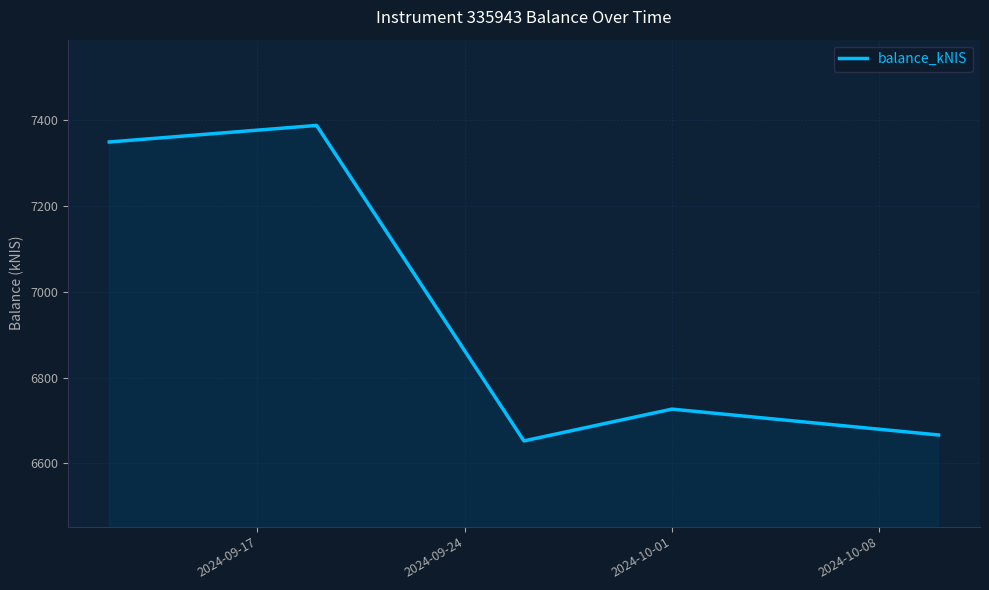

What is the difference between the maximum and minimum values?

735.8